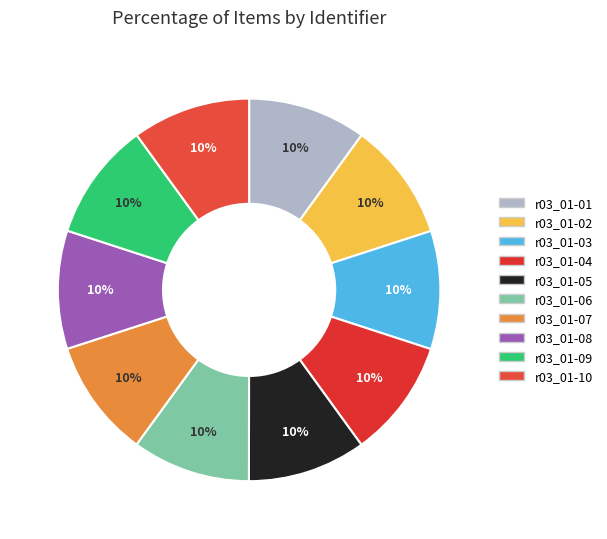

How many segments does this pie chart have?

10